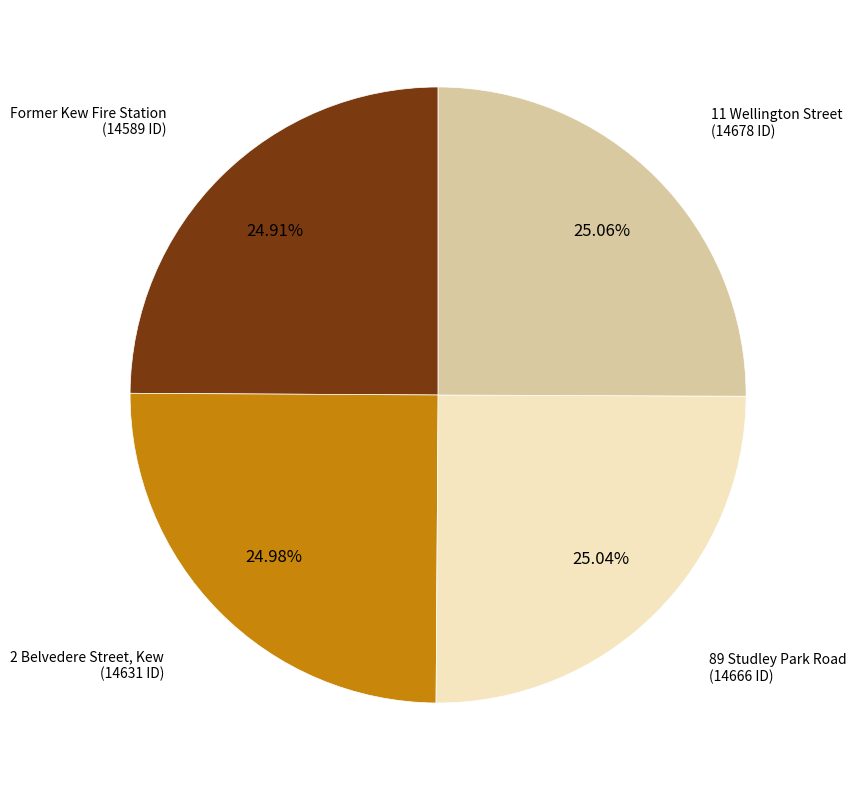

Approximately how many times larger is the value at 2 Belvedere Street, Kew compared to Former Kew Fire Station?

1.0